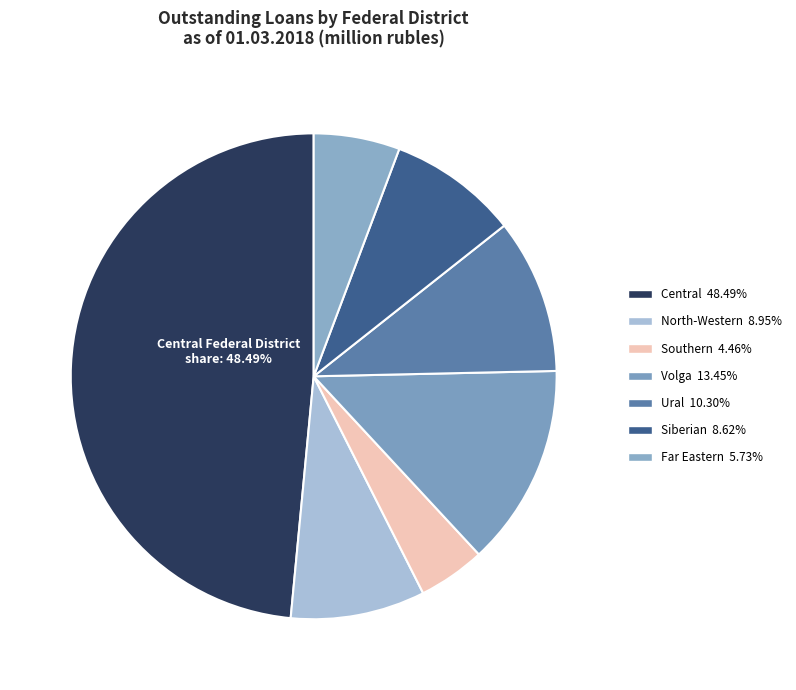

How many slices are in this pie chart?

7